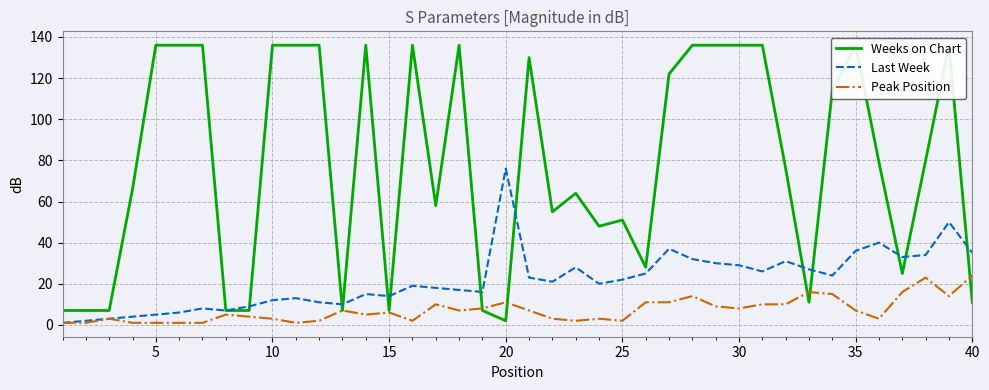

The value of Last Week at 10 is 12. True or false?

True